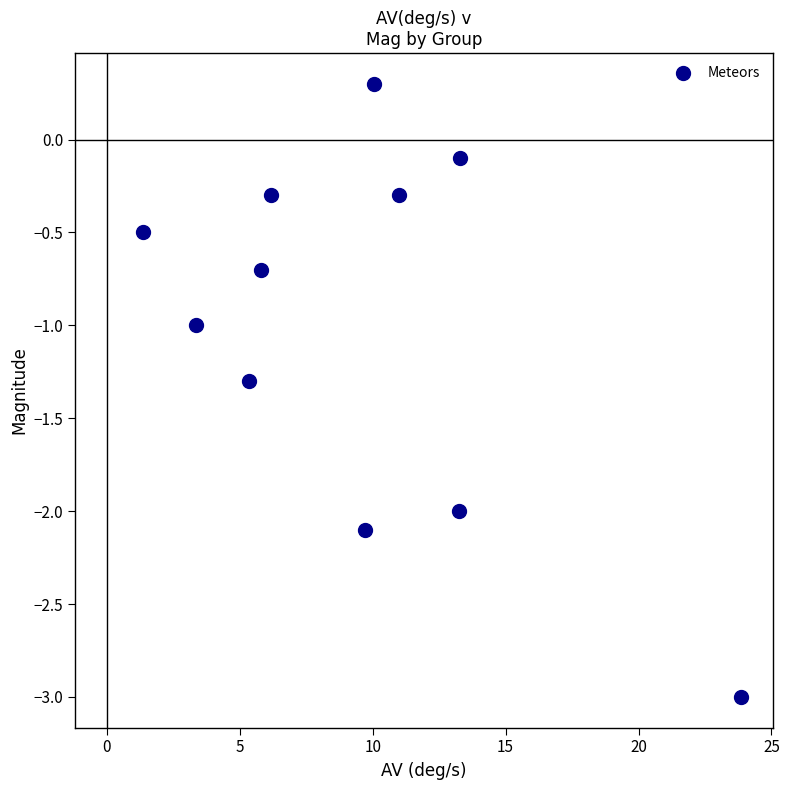

What is the average Y value?

-1.0